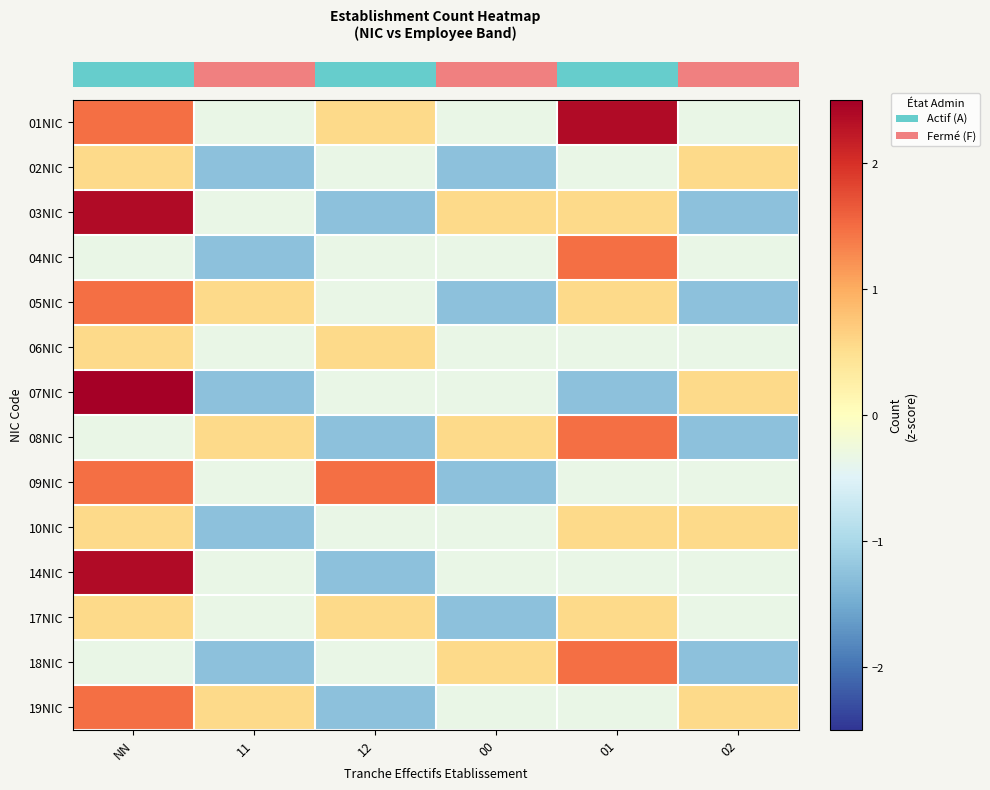

What is the total value across all series at 11?

-6.7